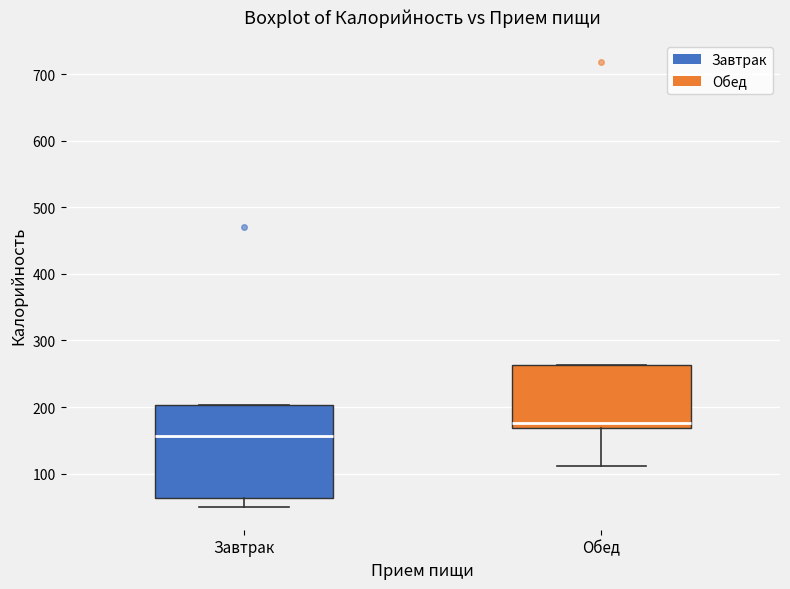

Reading left to right, read every box against the y-axis: the position of its median line, the range the box covers, and the ends of its whiskers. The values are not printed on the chart, so give them approximately, as read against the axis.

Завтрак: median 160, box 60 to 200, whiskers 50 to 200
Обед: median 180, box 170 to 260, whiskers 110 to 260